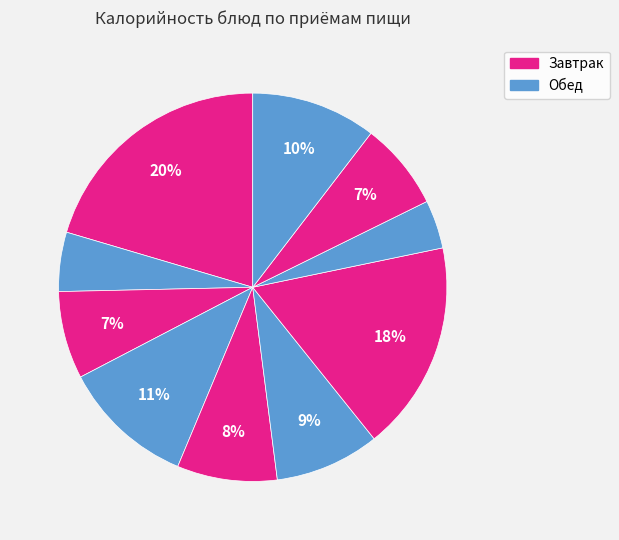

How many slices are in this pie chart?

10